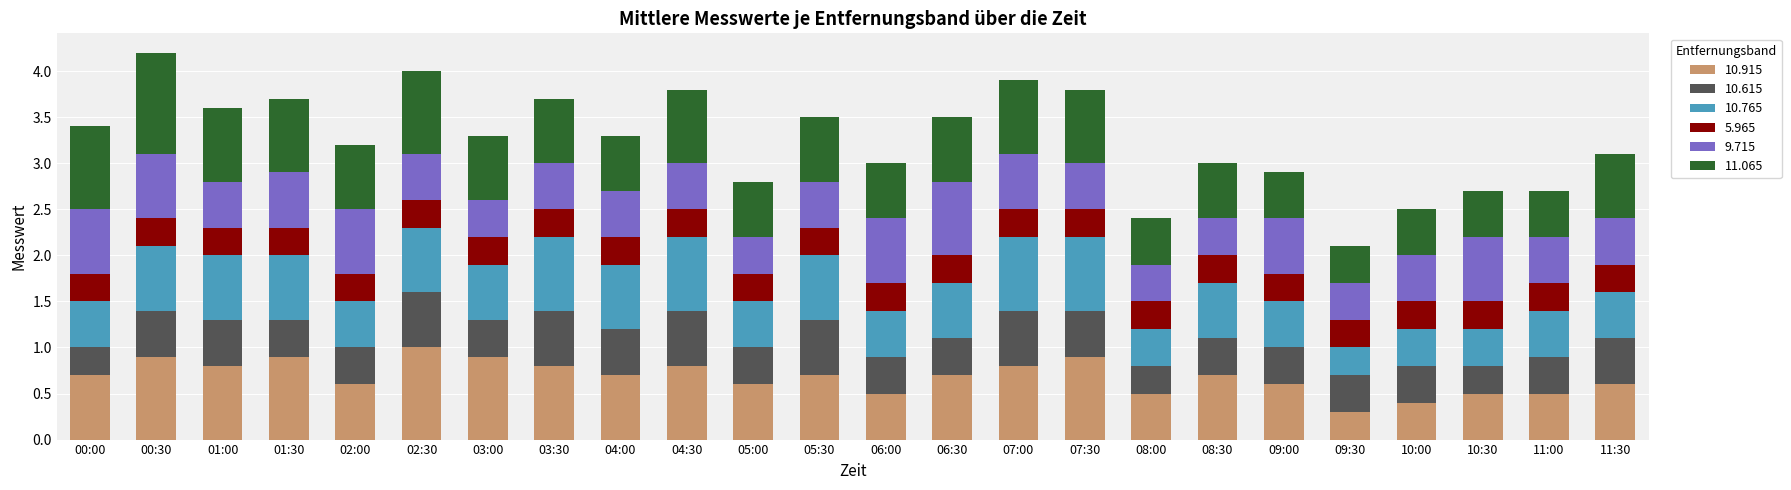

What is the total value across all series at 00:00?

3.4